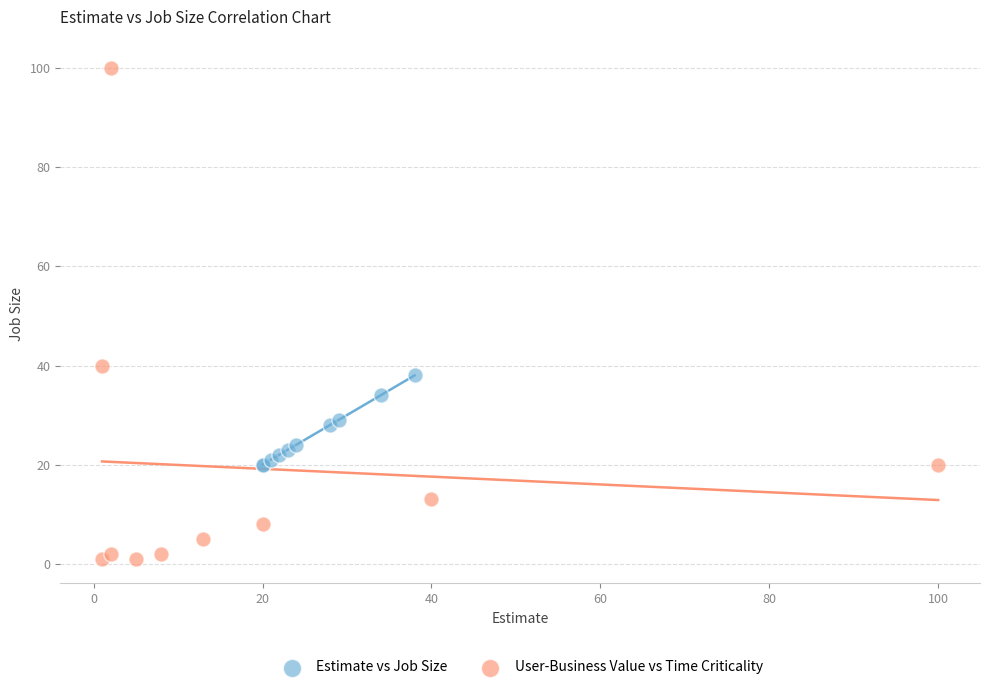

Which series reaches the minimum Y coordinate?

User-Business Value vs Time Criticality